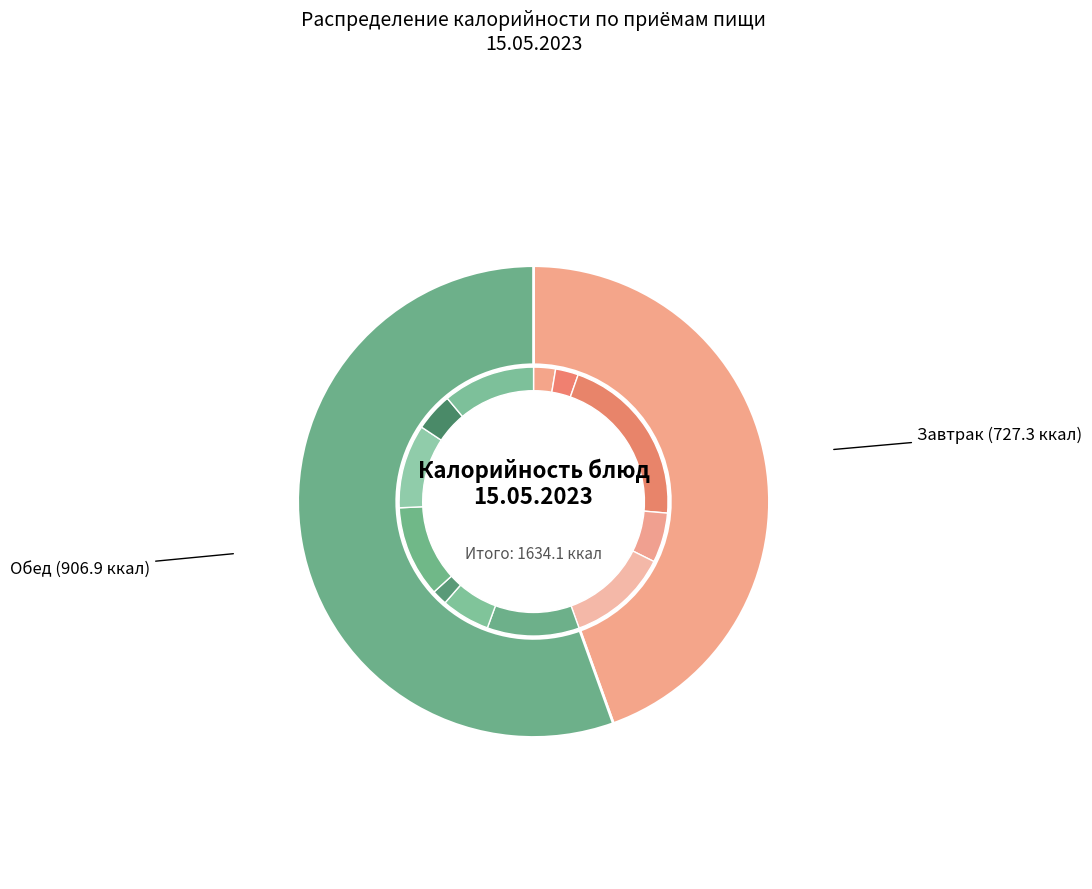

What percentage do Картофельное пюре and Апельсин (175) together represent?

8.5%